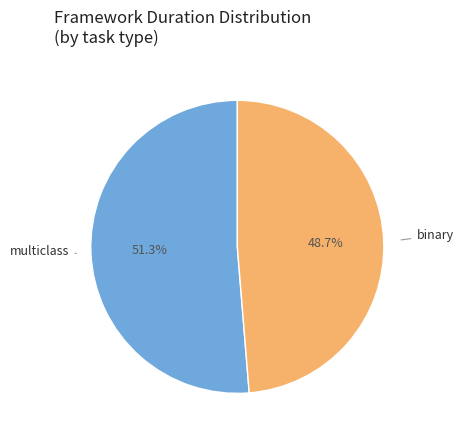

Is there any slice that represents more than half of the pie?

Yes